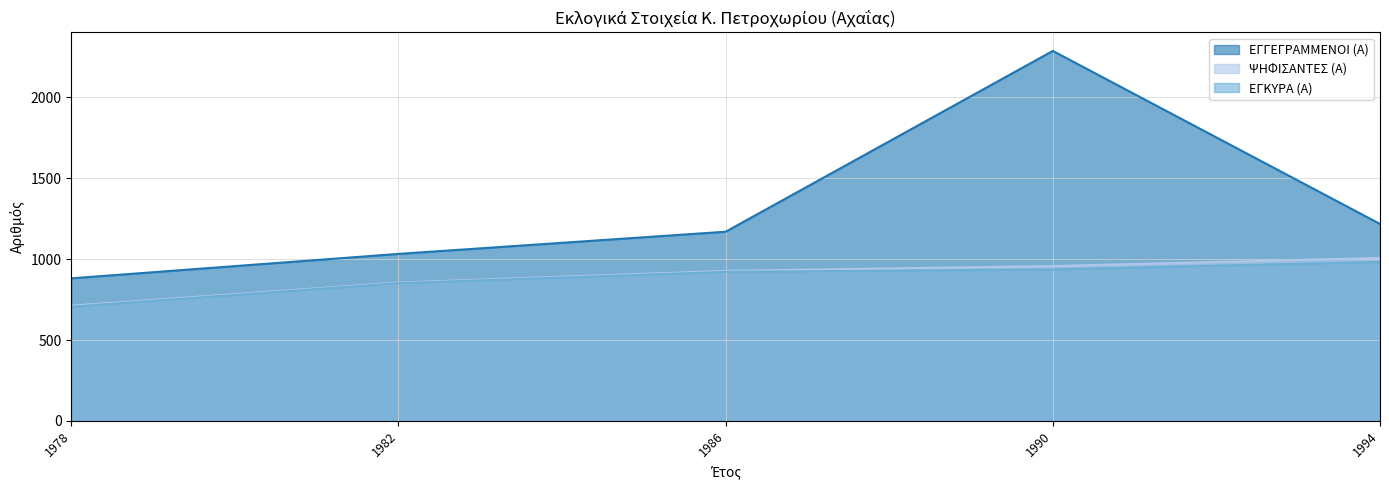

True or false: ΕΓΚΥΡΑ (Α) and ΕΓΓΕΓΡΑΜΜΕΝΟΙ (Α) intersect in this chart.

False